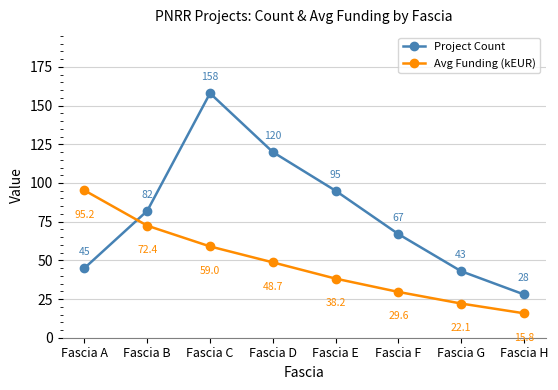

At which label does Project Count reach its minimum?

Fascia H